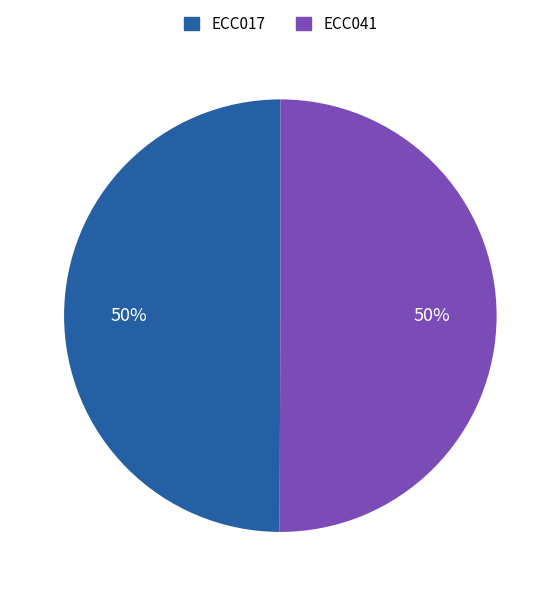

Is the sum of ECC017 and ECC041 greater than half?

Yes